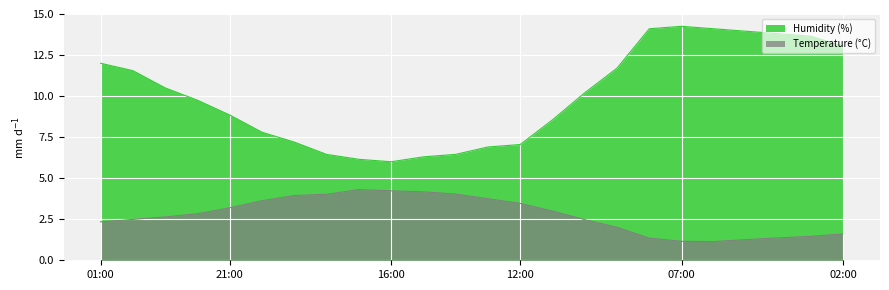

At how many categories does at least one series exceed 2?

24